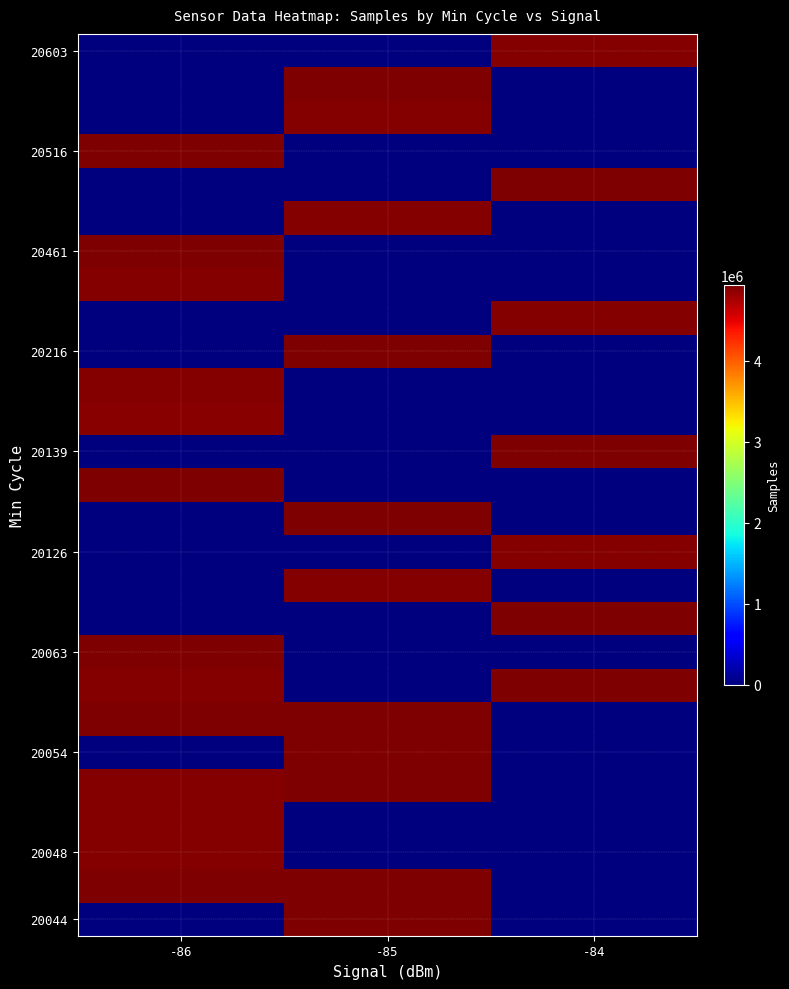

At which category does the chart reach its peak across all series?

-85